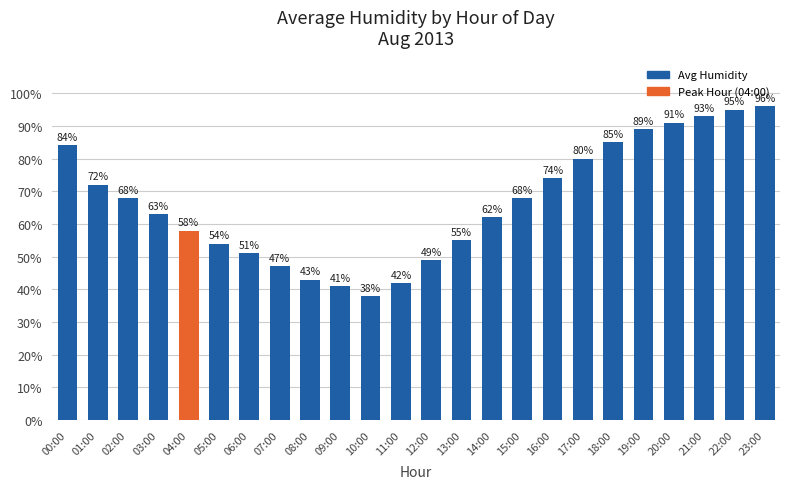

What is the label of the 23rd bar from the left?

22:00